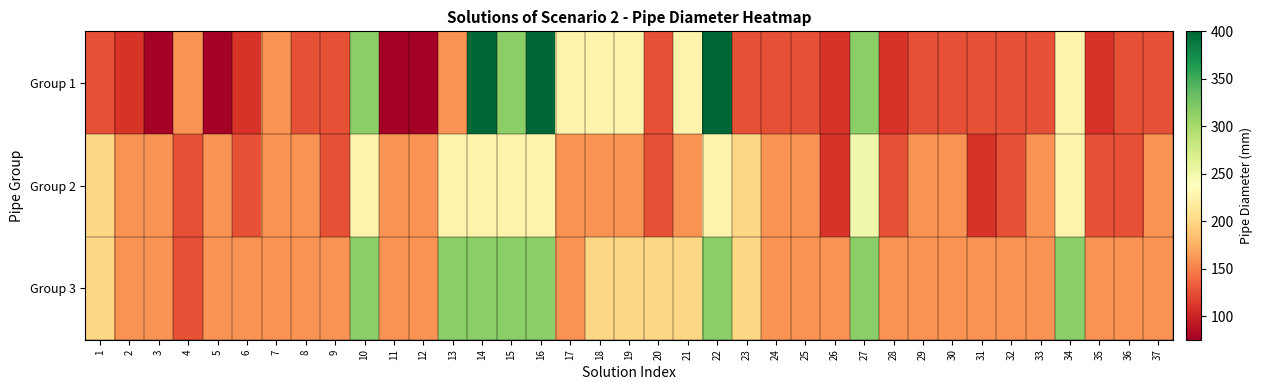

At which category is the sum across all series the highest?

14